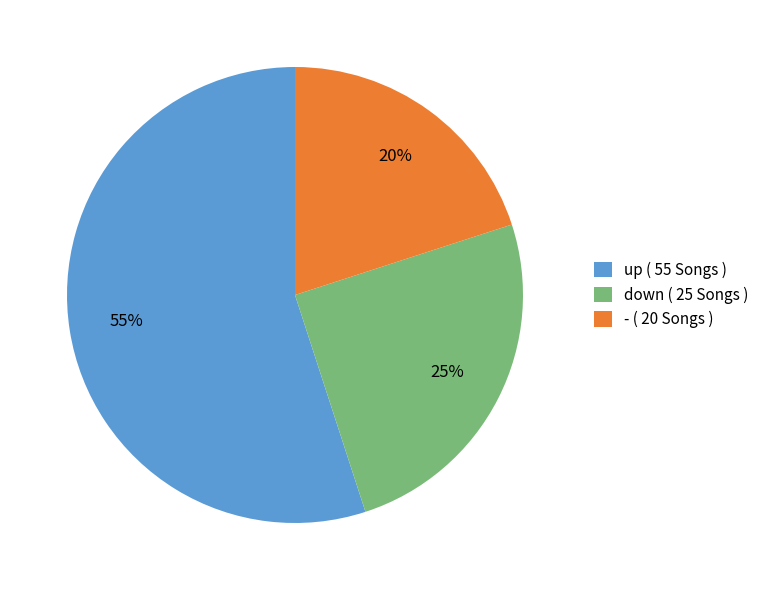

The down slice represents 25% of the pie. True or false?

True